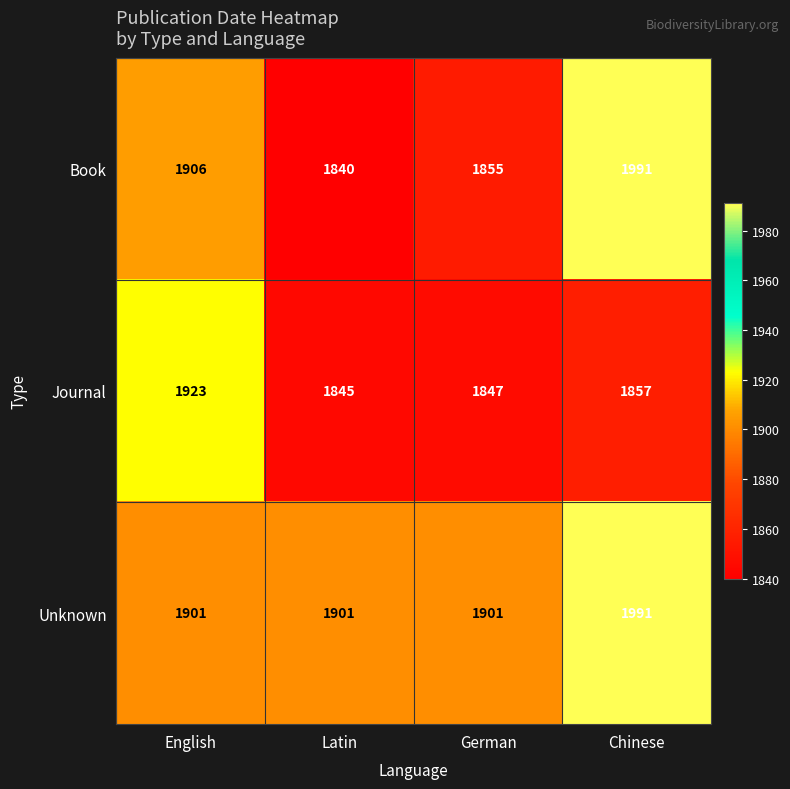

List the series in order of their overall mean, lowest first.

Journal, Book, Unknown